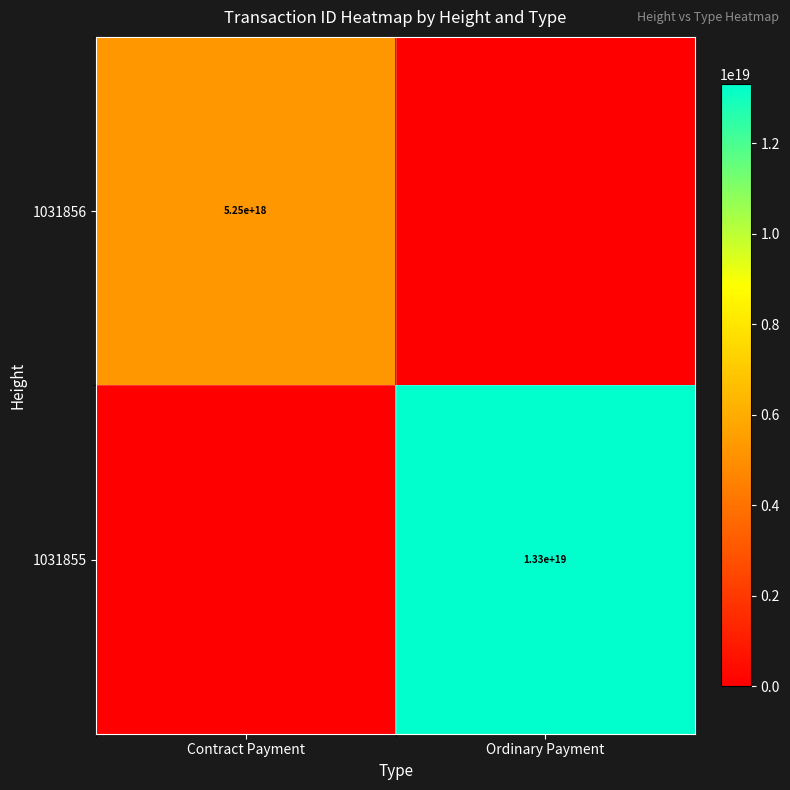

The 1031856 series shows 5250000000000000000 at Contract Payment. True or false?

True